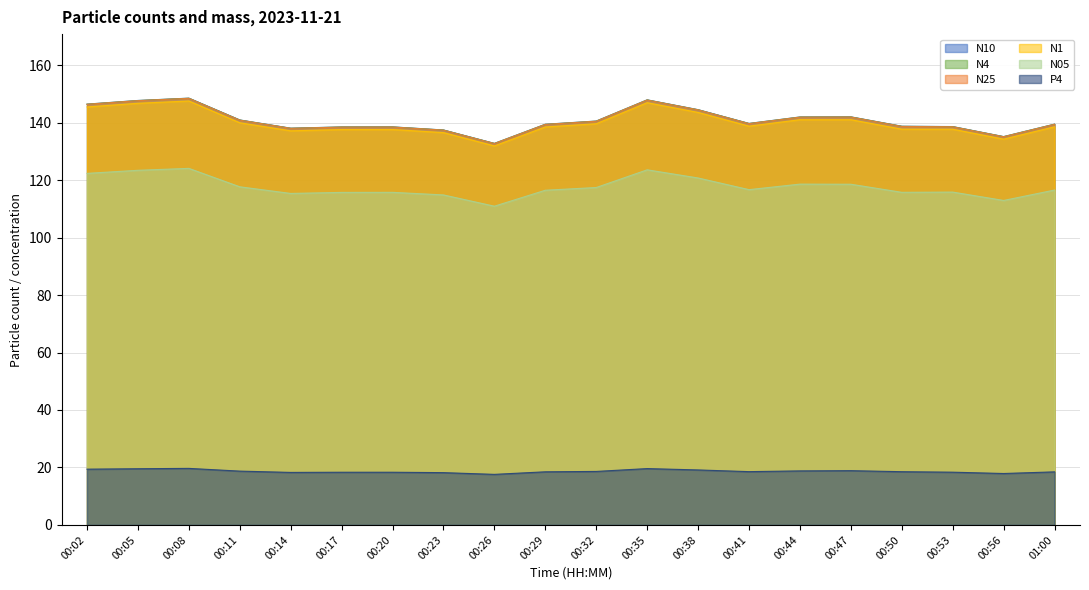

What is the difference between the second highest and second lowest values in the N1 series?

12.7